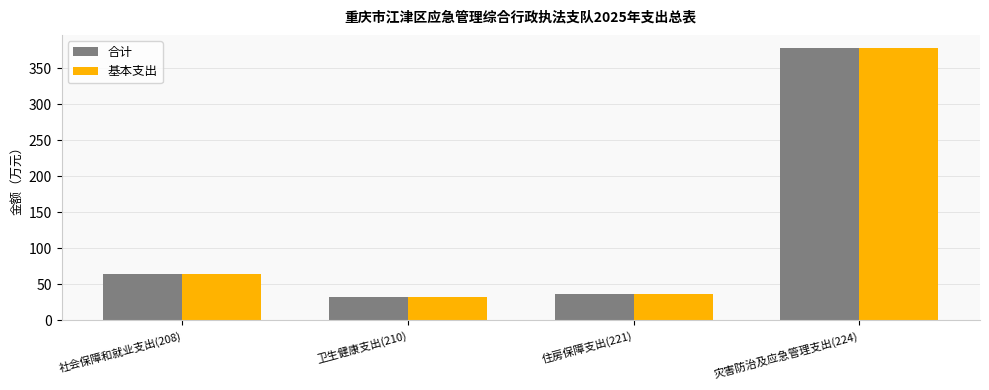

Reading left to right, what are all the values shown in this chart?

合计: 64.1	32.9	36.6	377.6
基本支出: 64.1	32.9	36.6	377.6